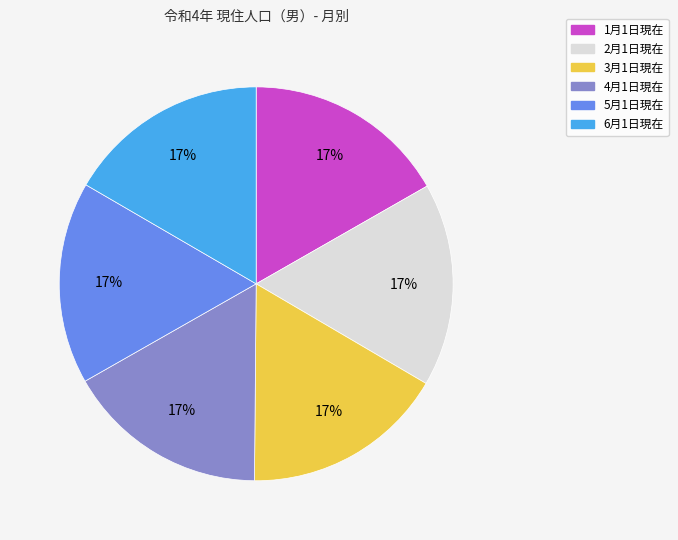

Is it true that 1月1日現在 is 17% of the pie?

True